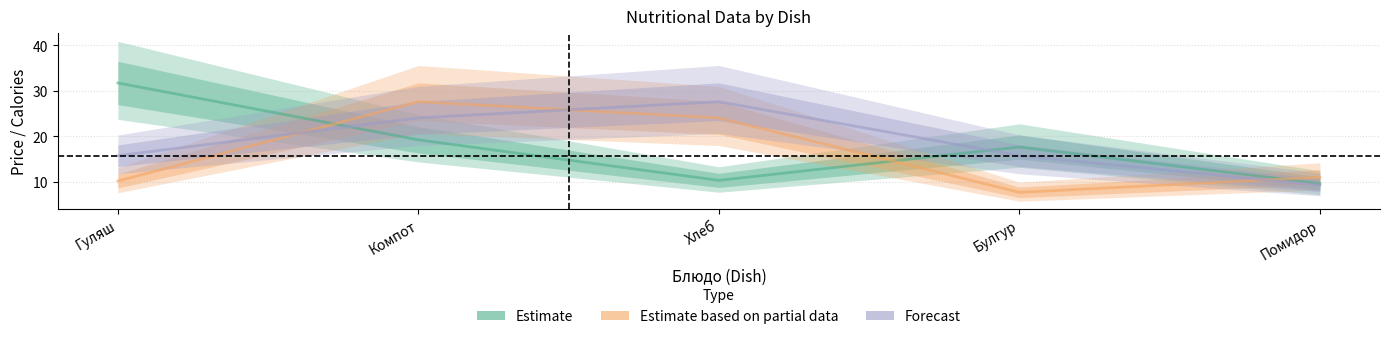

True or false: Estimate based on partial data and Forecast cross at least once.

True